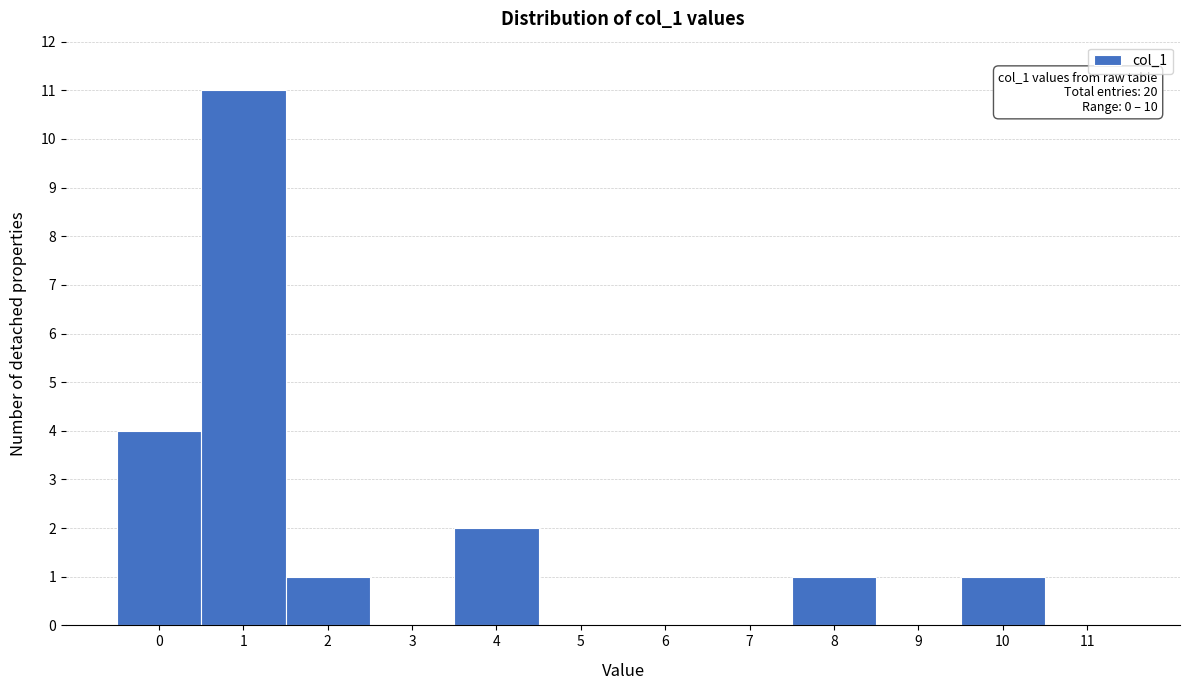

Reading right to left, transcribe all the data shown in this chart.

11=0	10=1	9=0	8=1	7=0	6=0	5=0	4=2	3=0	2=1	1=11	0=4